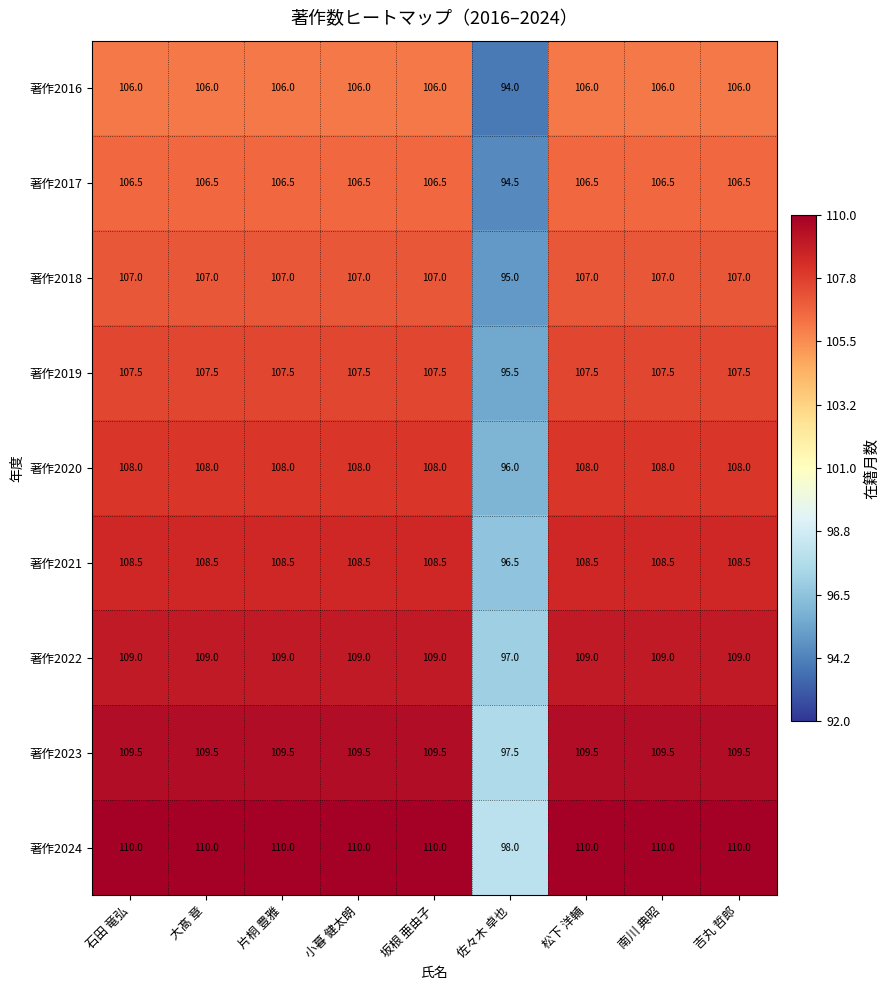

What is the difference between the maximum and minimum values in the 著作2023 series?

12.0